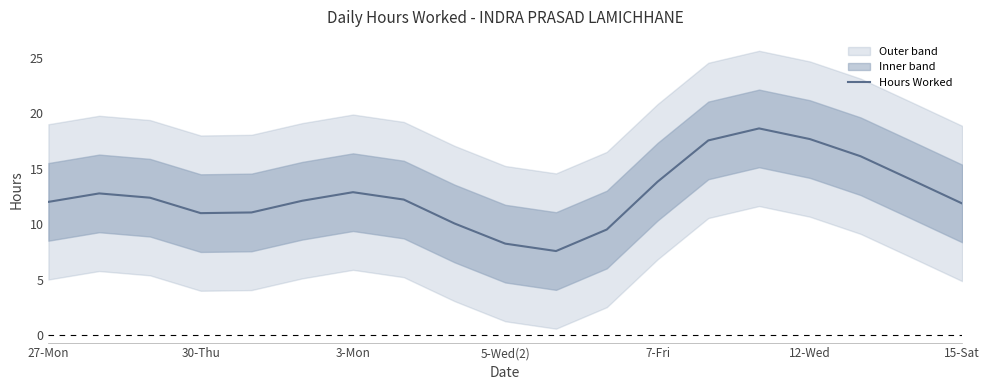

What is the highest value of the Hours Worked series?

18.6